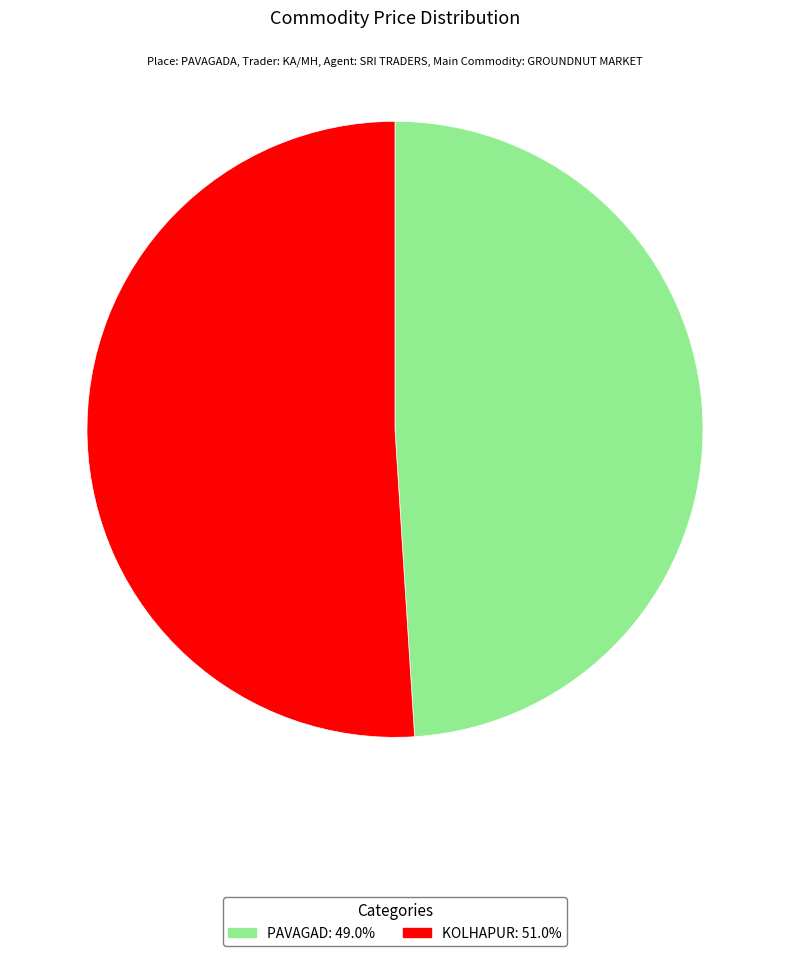

Approximately how many times larger is the value at KOLHAPUR compared to PAVAGAD?

1.0